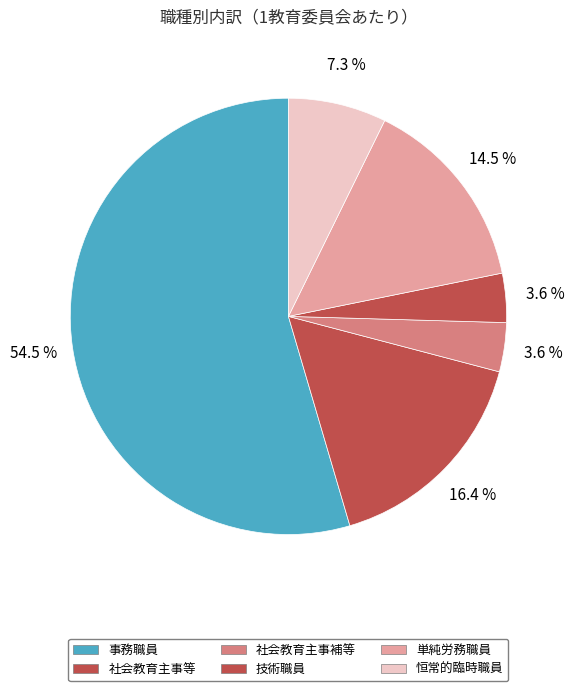

What is the majority slice?

事務職員